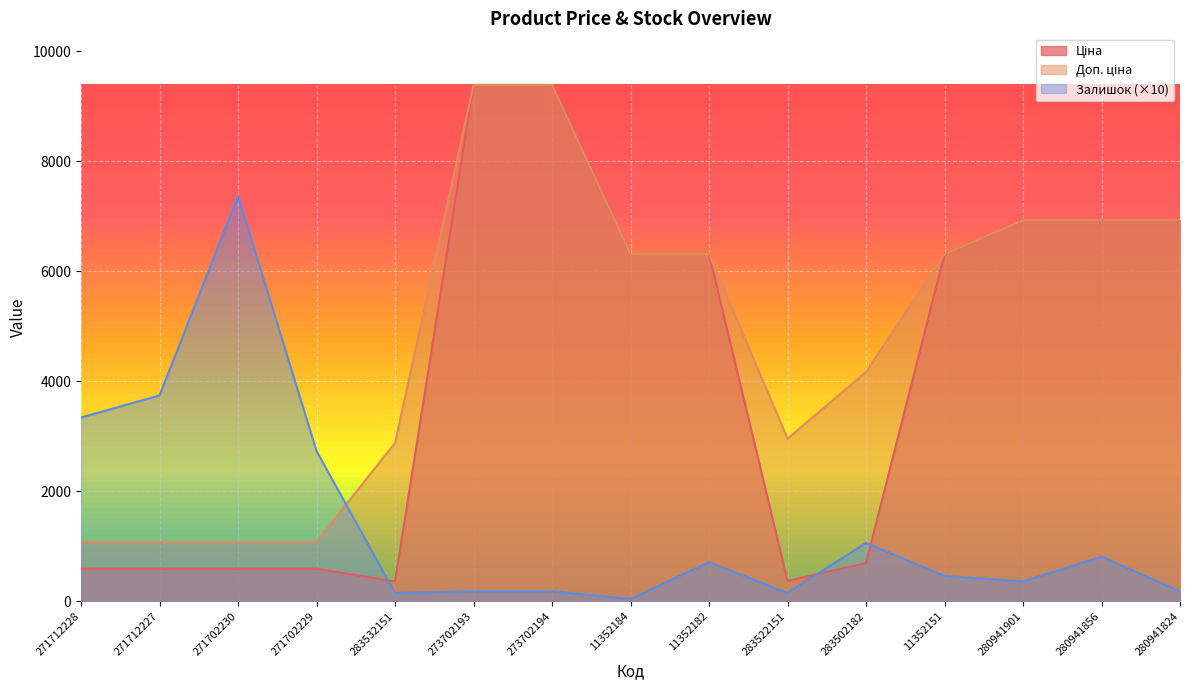

True or false: Ціна has more than 2 points higher than both neighbors.

False